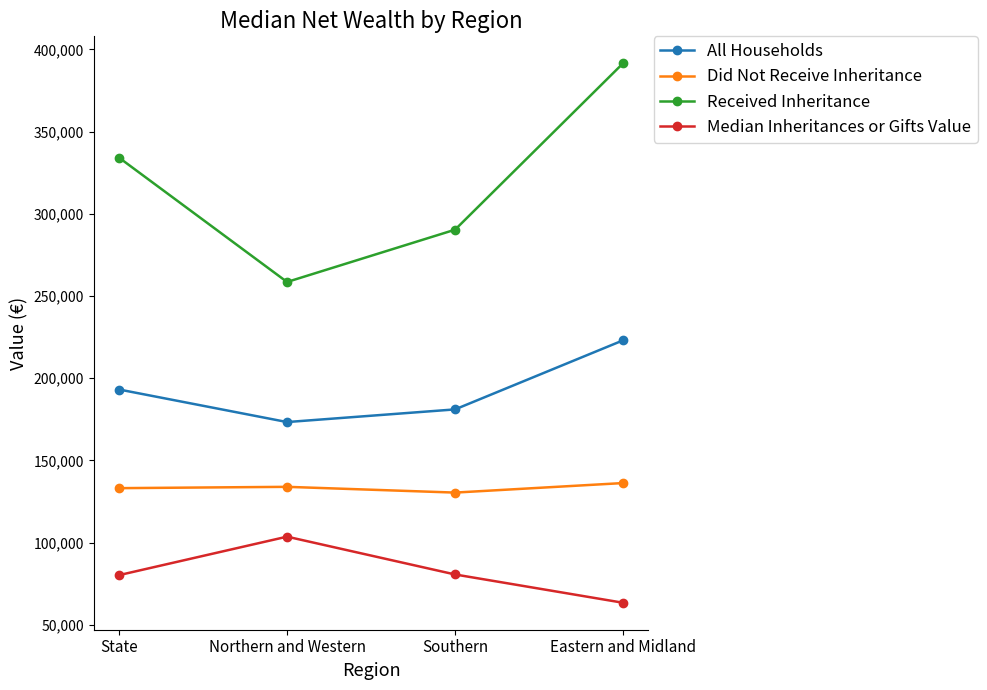

The value of Did Not Receive Inheritance at State is 133100. True or false?

True